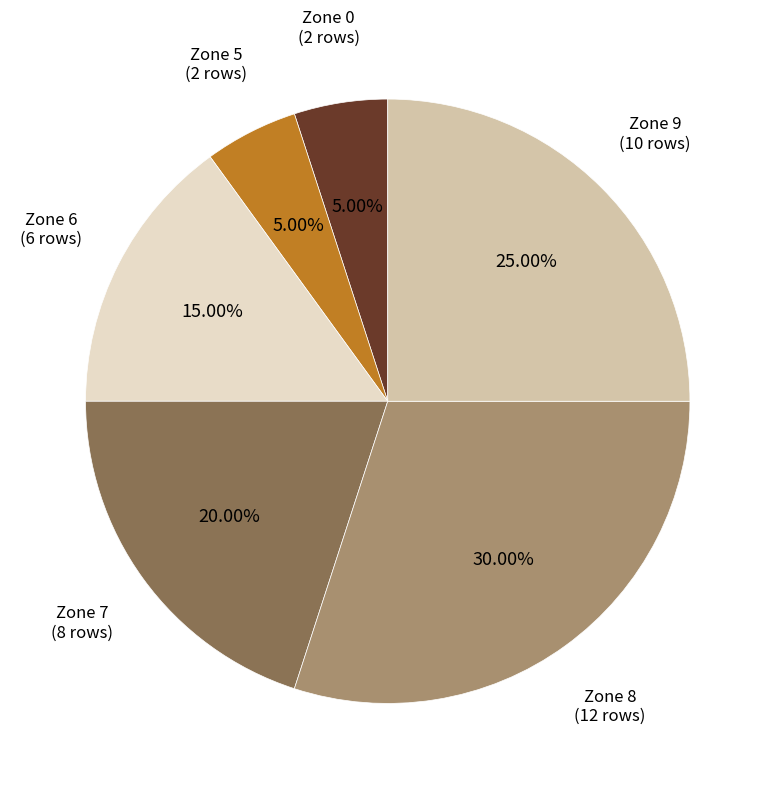

Is there a majority slice in this chart?

No